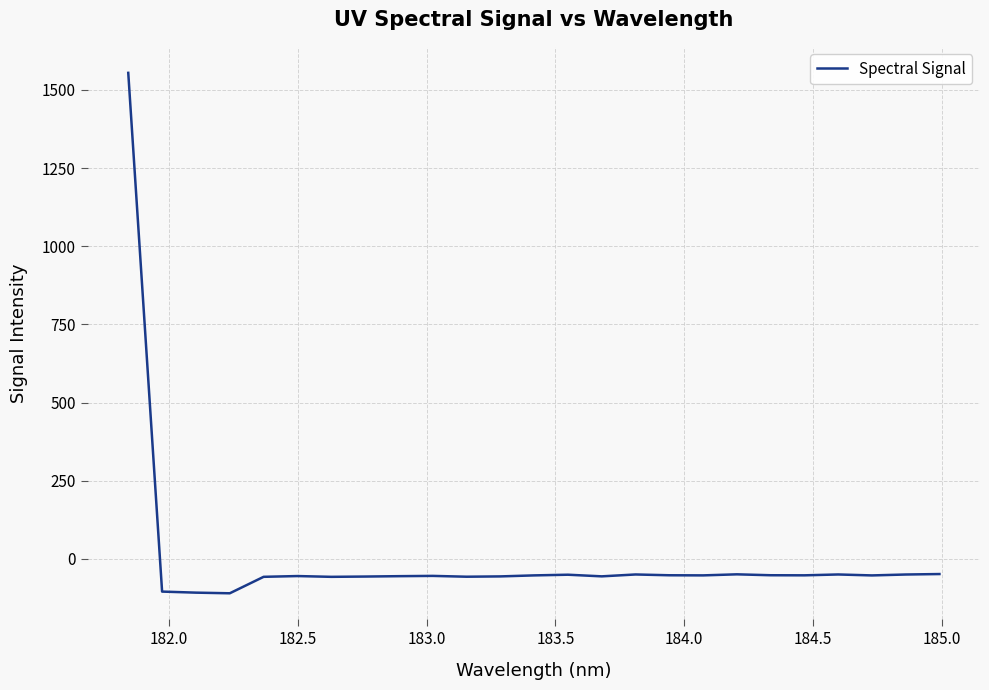

What is the minimum value shown in the chart?

-110.4